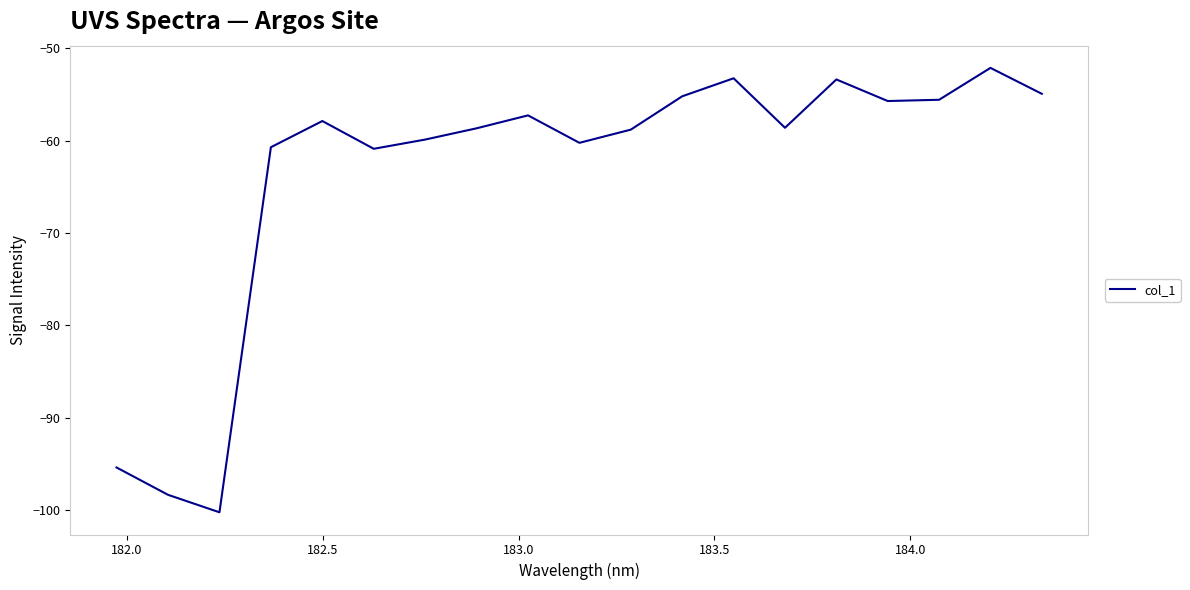

What is the minimum value shown in the chart?

-100.3